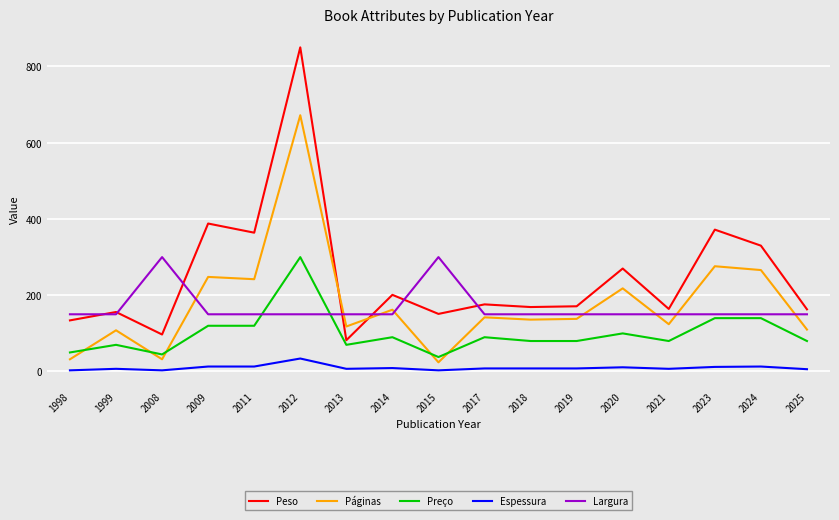

The Preço series shows 119.9 at 2011. True or false?

True